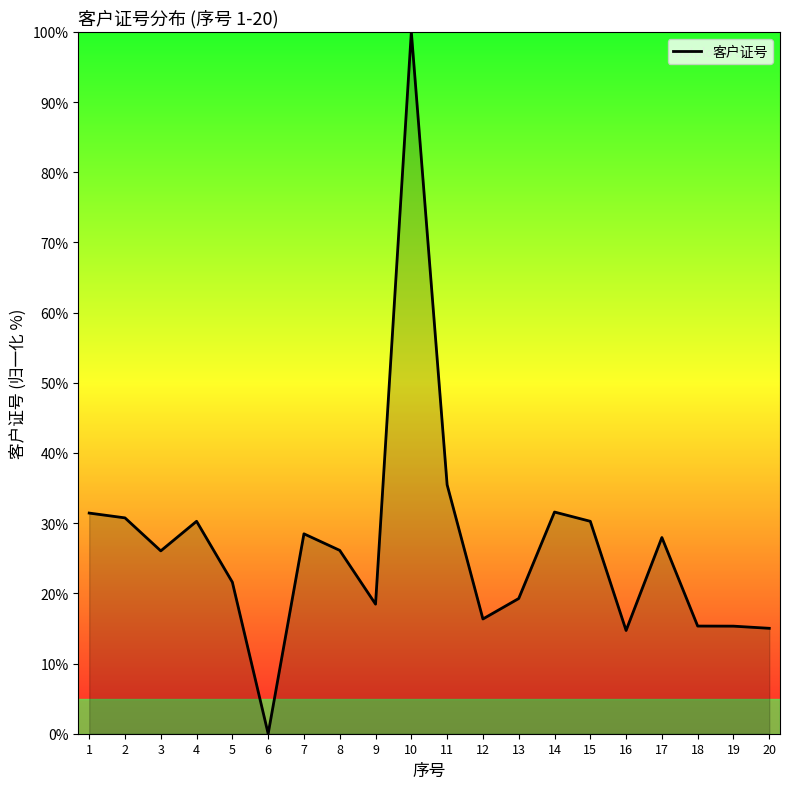

What is the difference between the values at 14 and 16?

16.9